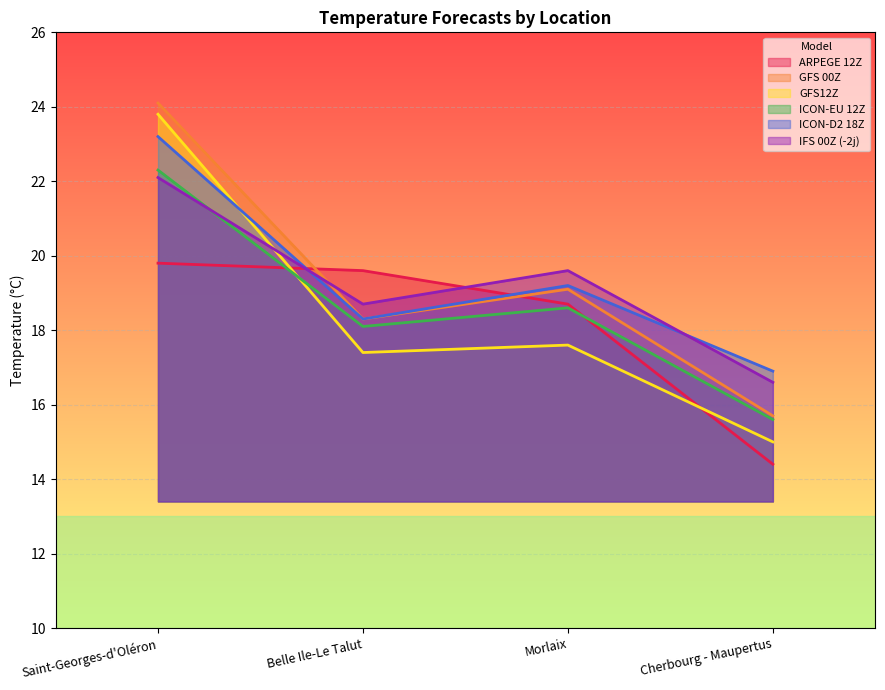

Where does the GFS 00Z series first go above 19?

Saint-Georges-d'Oléron